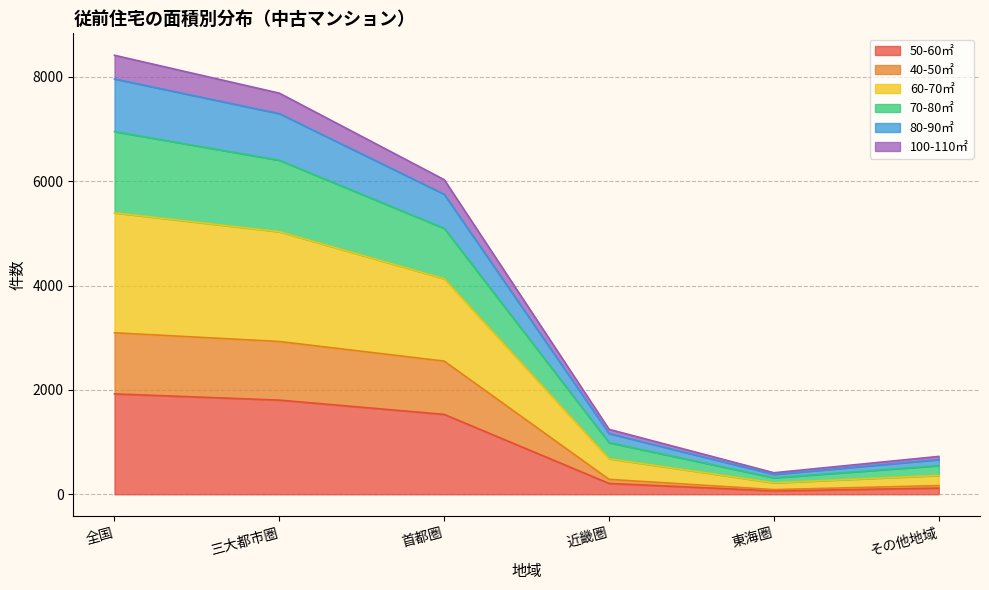

The 50-60㎡ series shows 1805 at 三大都市圏. True or false?

True